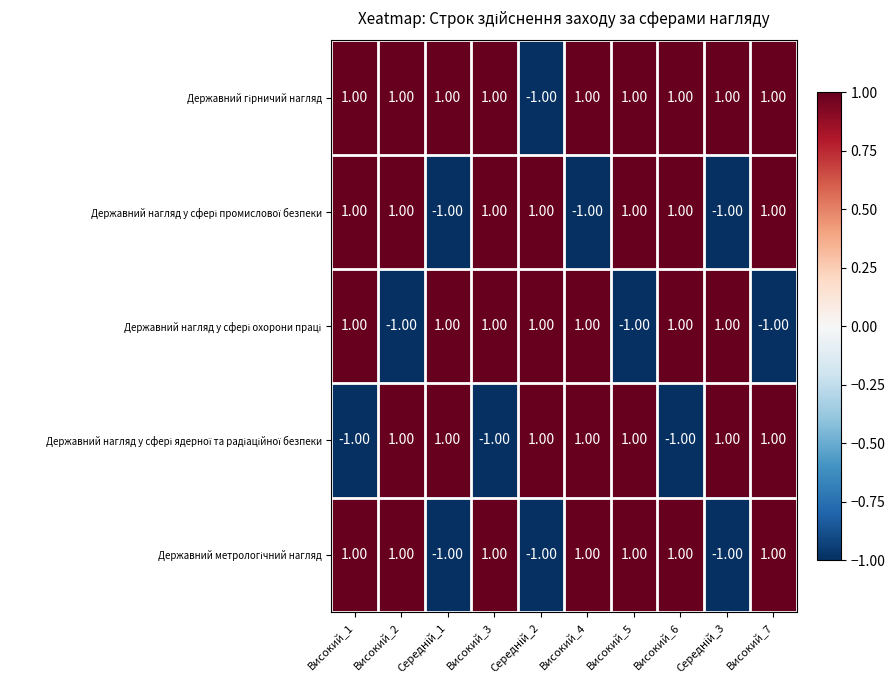

What is the total value across all series at Високий_5?

3